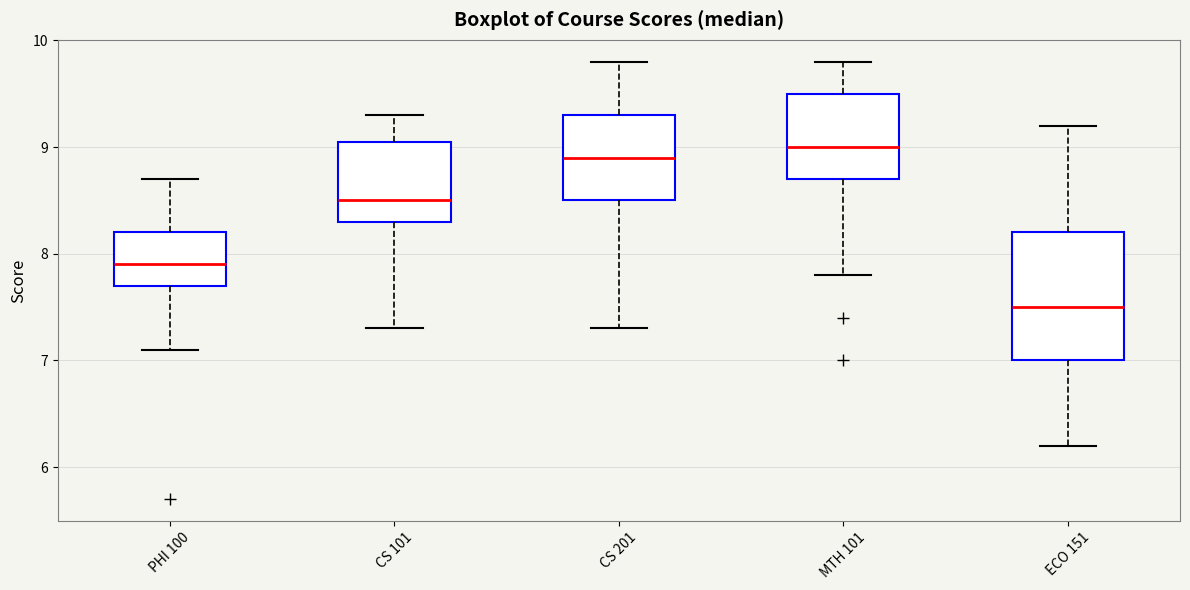

Comparing the boxes themselves (not the whiskers), which one is the tallest?

ECO 151